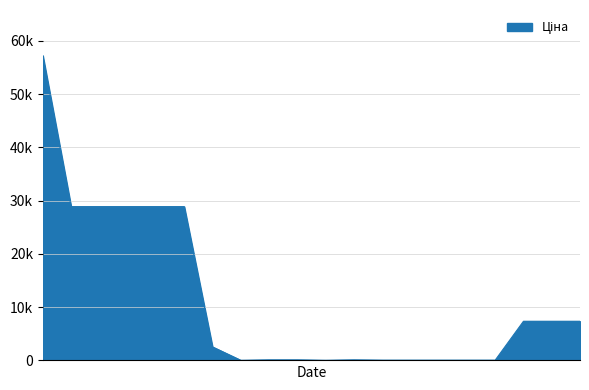

Does the chart display data point markers on the line(s)?

No